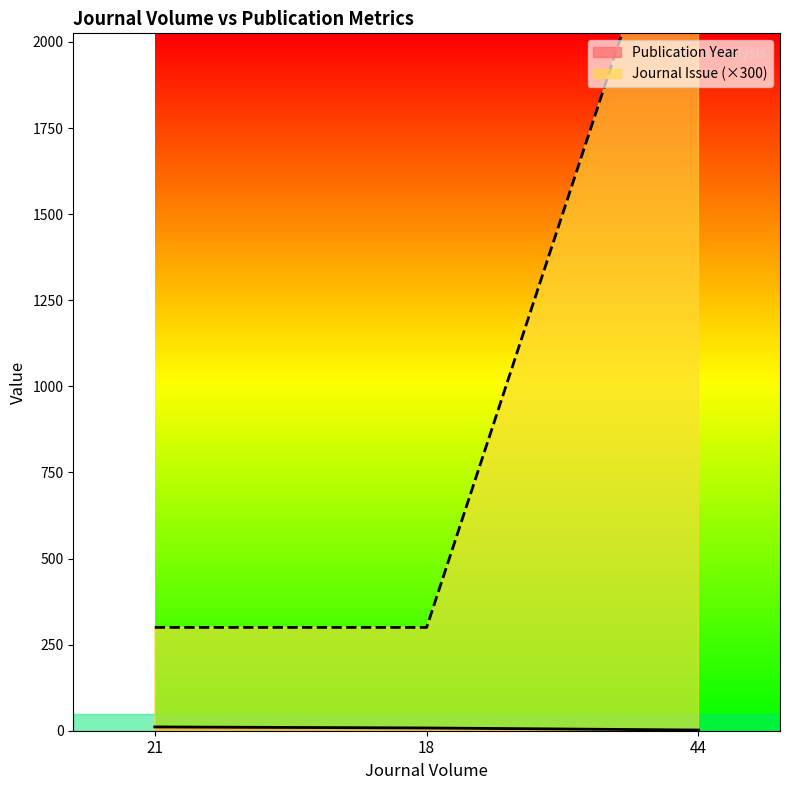

What is the label of the 2nd point from the right?

18